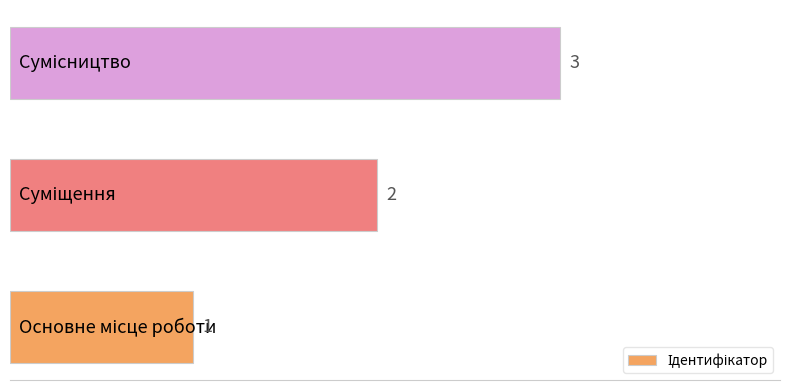

How many values are between 1 and 3?

3